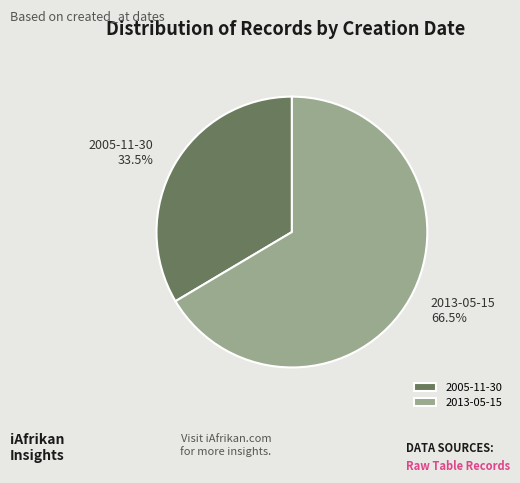

What percentage do 2013-05-15 and 2005-11-30 together represent?

100.0%